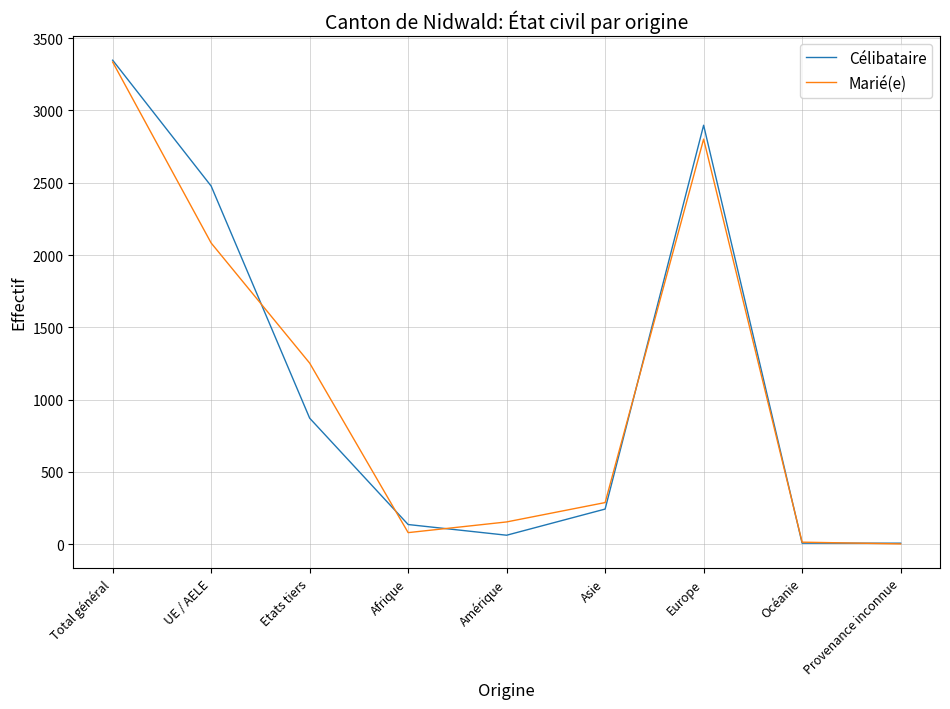

In Célibataire, how many points are higher than both neighbors (excluding endpoints)?

1